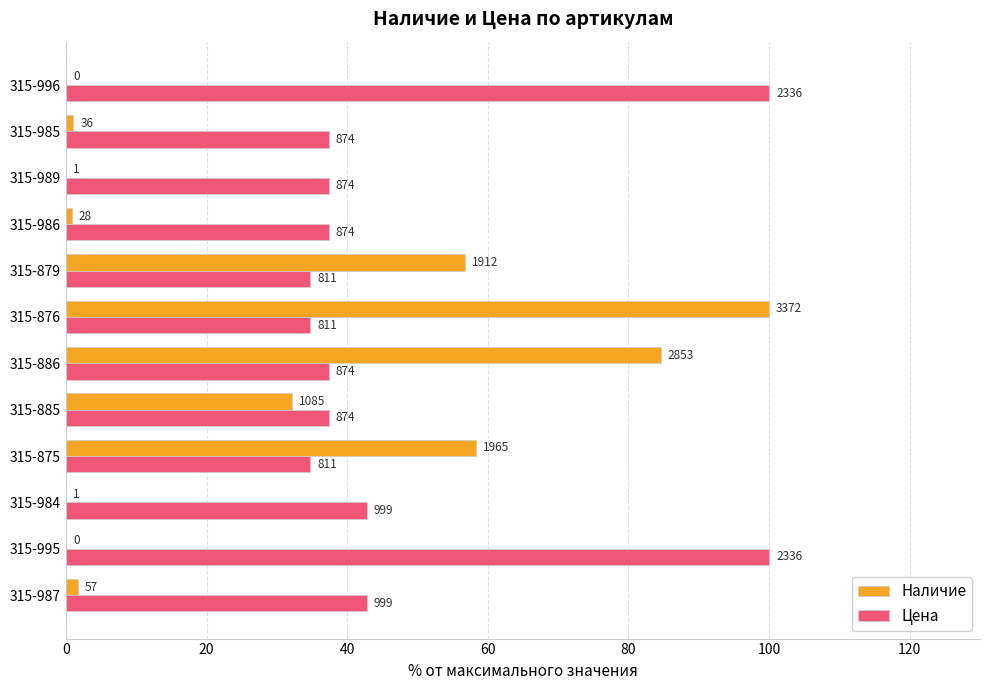

Reading right to left, what are all the values shown in this chart?

Наличие: 0.0	1.1	0.0	0.8	56.7	100.0	84.6	32.2	58.3	0.0	0.0	1.7
Цена: 100.0	37.4	37.4	37.4	34.7	34.7	37.4	37.4	34.7	42.8	100.0	42.8